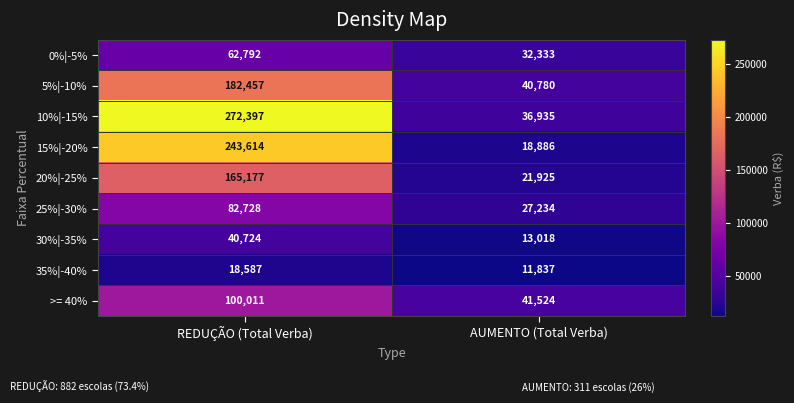

Which series has the widest spread of values?

10%|-15%